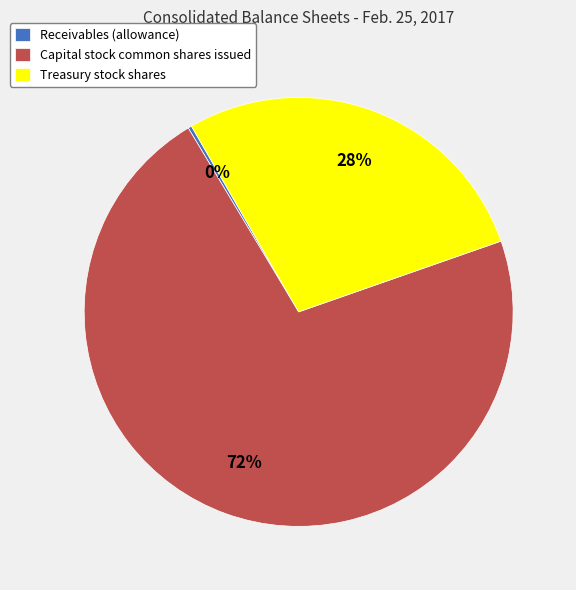

Which has a higher value, Capital stock common shares issued or Treasury stock shares?

Capital stock common shares issued